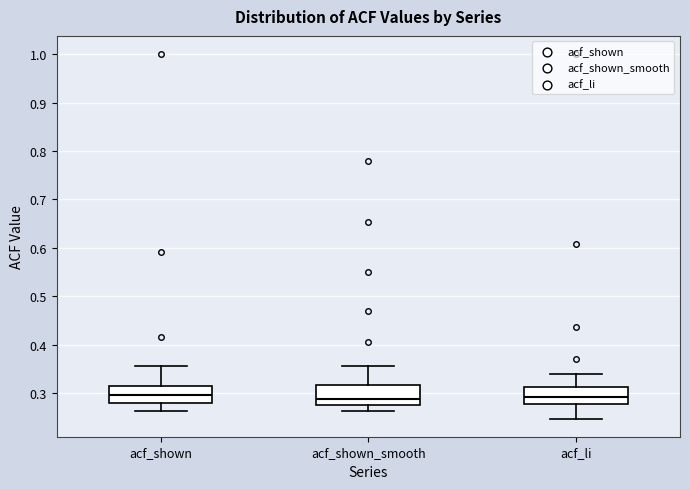

Reading left to right, transcribe this box plot: for each box, give where its median line is, the range the box spans, and where its two whiskers end, as read against the y-axis. The values are not printed on the chart, so give them approximately, as read against the axis.

acf_shown: median 0.30, box 0.28 to 0.31, whiskers 0.26 to 0.36
acf_shown_smooth: median 0.29, box 0.28 to 0.32, whiskers 0.26 to 0.36
acf_li: median 0.29, box 0.28 to 0.31, whiskers 0.25 to 0.34